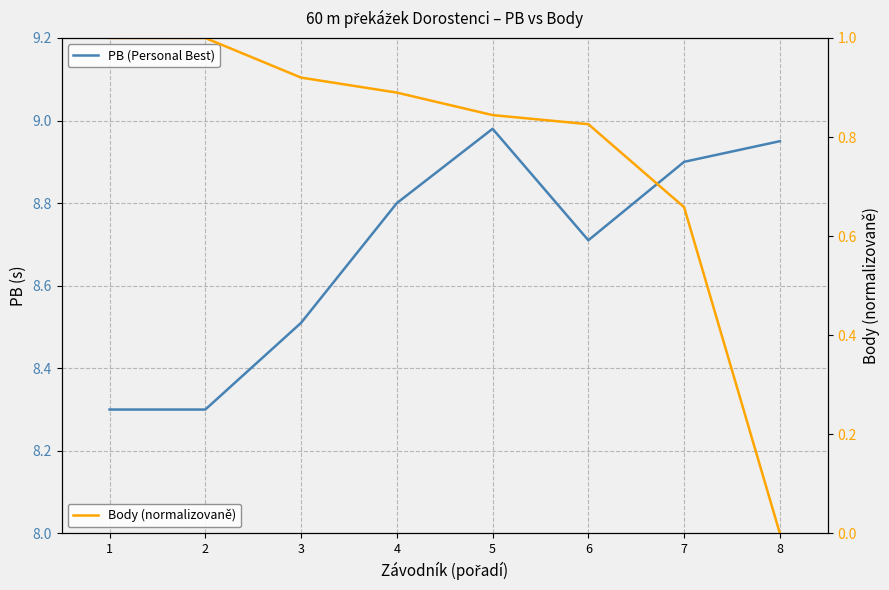

Which has a higher value, 8 or 6?

8